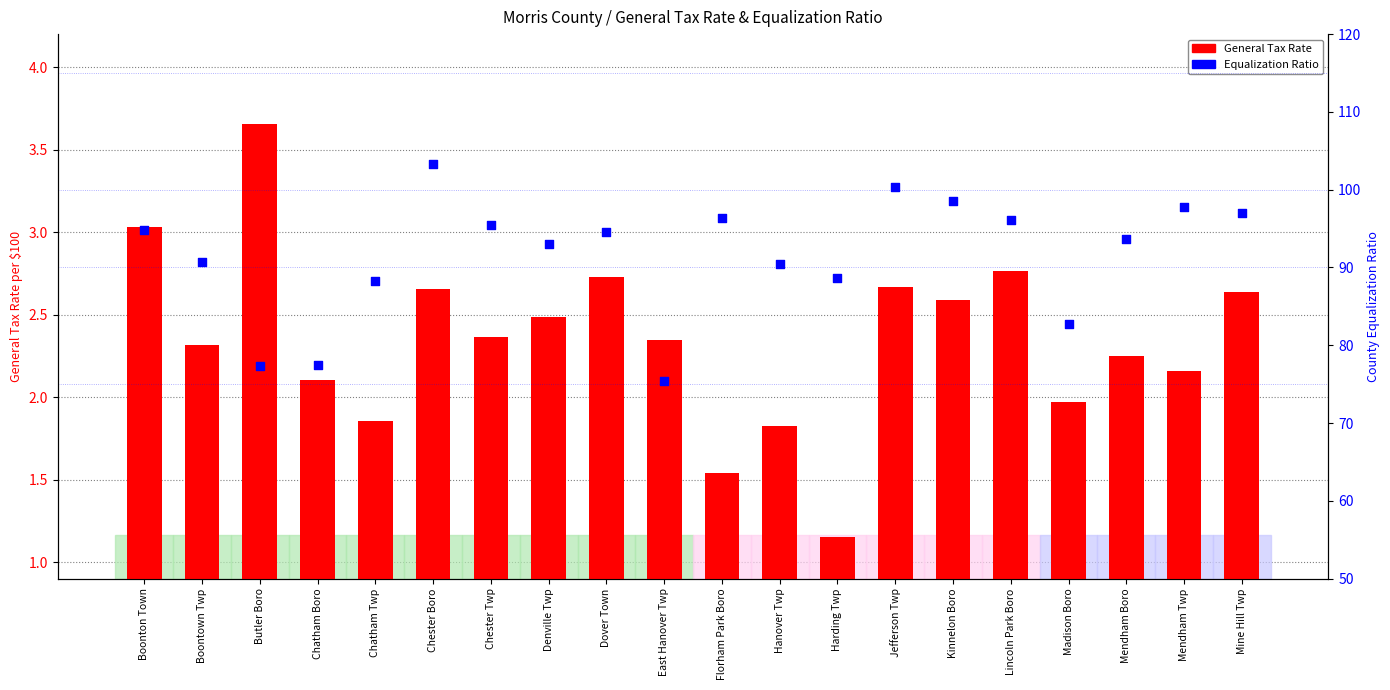

At how many categories does at least one series exceed 45?

20